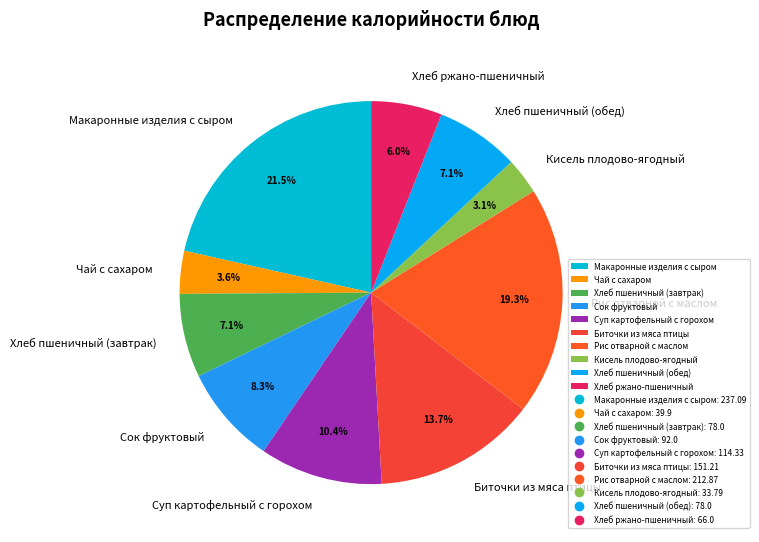

What is the largest slice in the pie chart?

Макаронные изделия с сыром